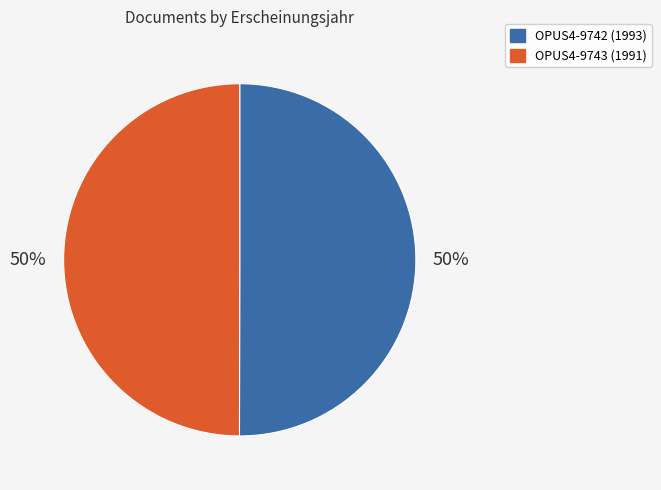

Combined, do OPUS4-9742 and OPUS4-9743 account for over 50%?

Yes